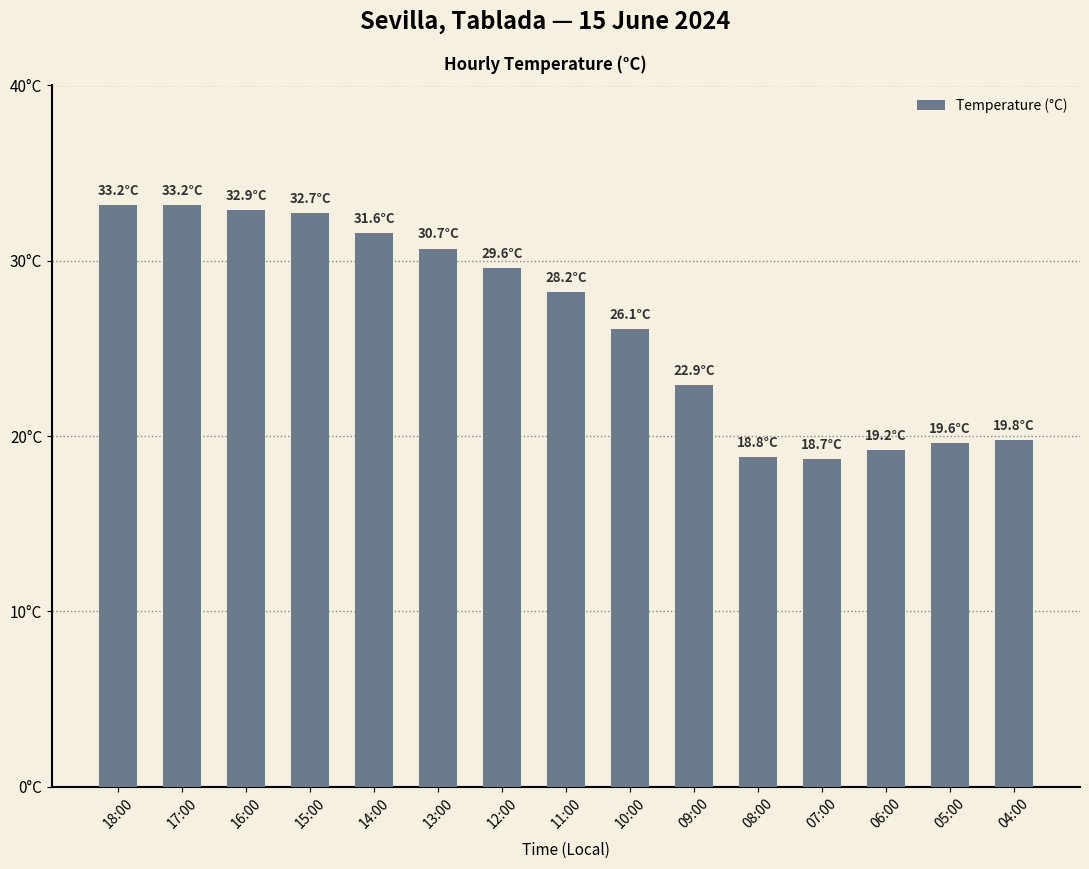

Are the bars horizontal?

No